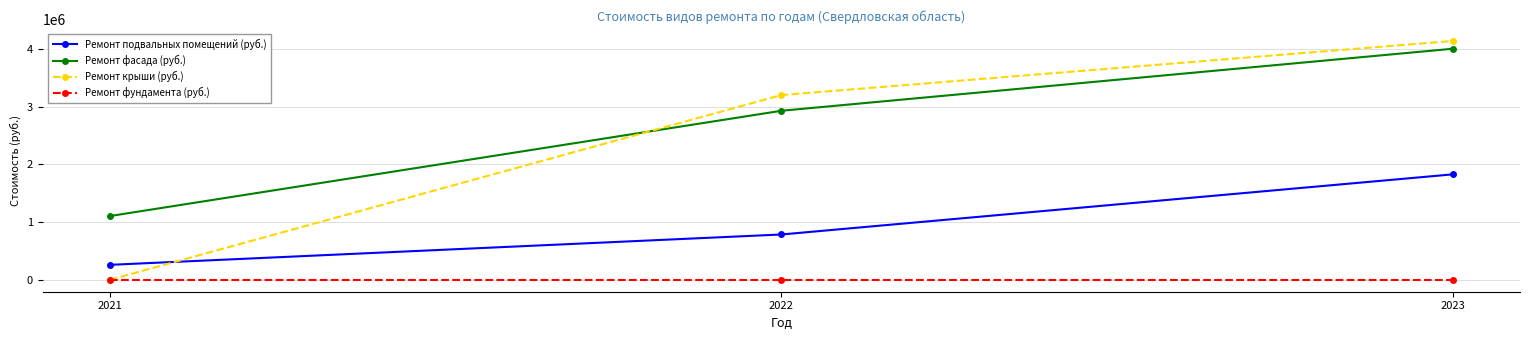

What are all the series names shown in the legend?

Ремонт подвальных помещений (руб.), Ремонт фасада (руб.), Ремонт крыши (руб.), Ремонт фундамента (руб.)